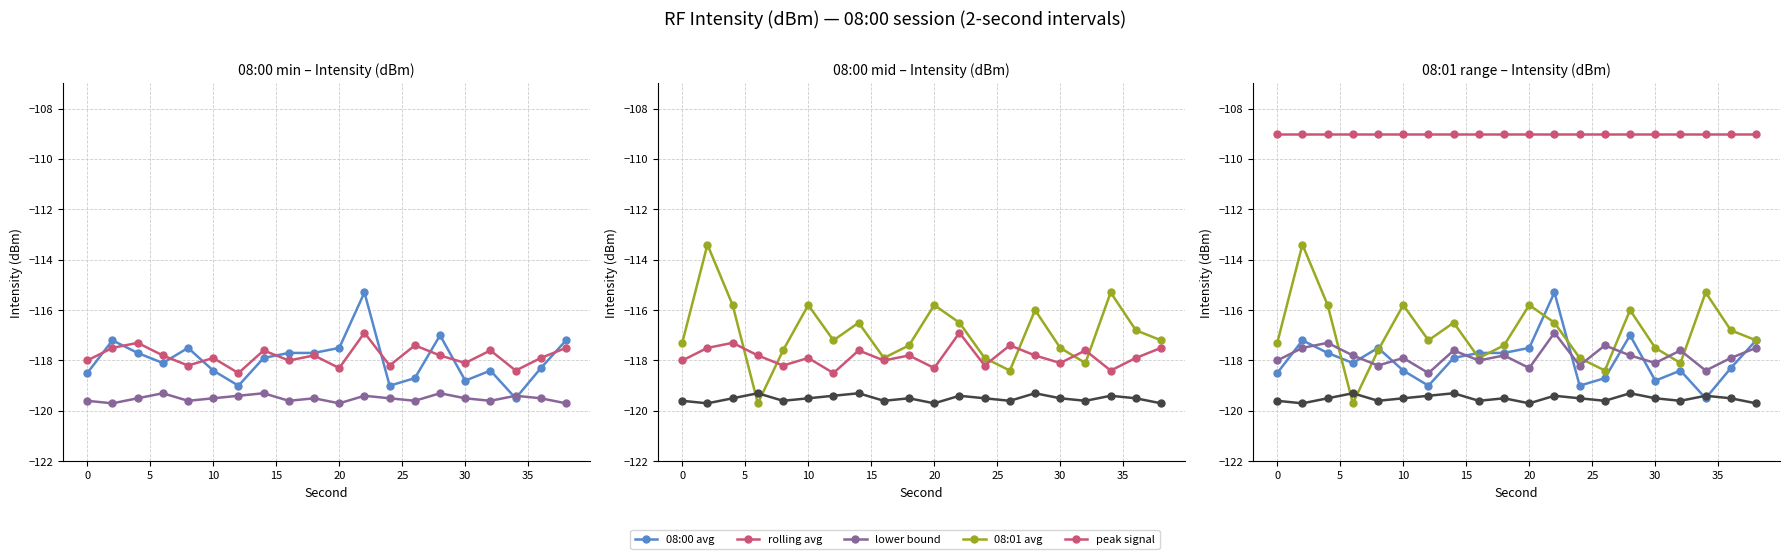

True or false: 08:01 avg has more than 0 points higher than both neighbors.

True